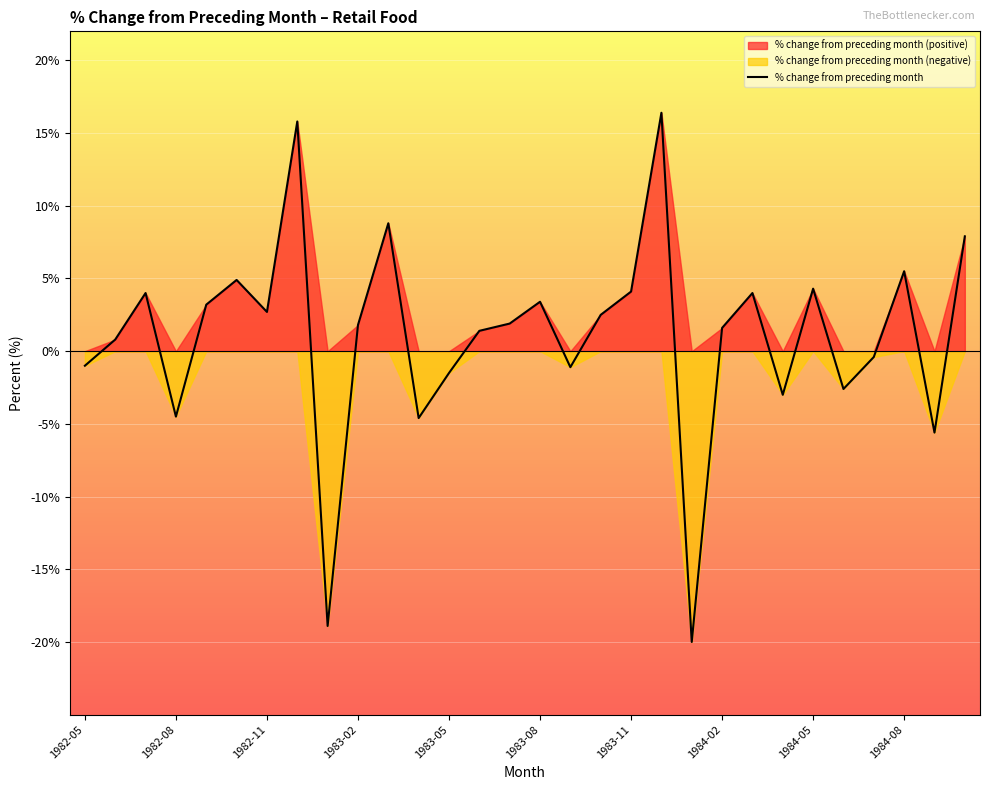

How many series are shown in this chart?

1